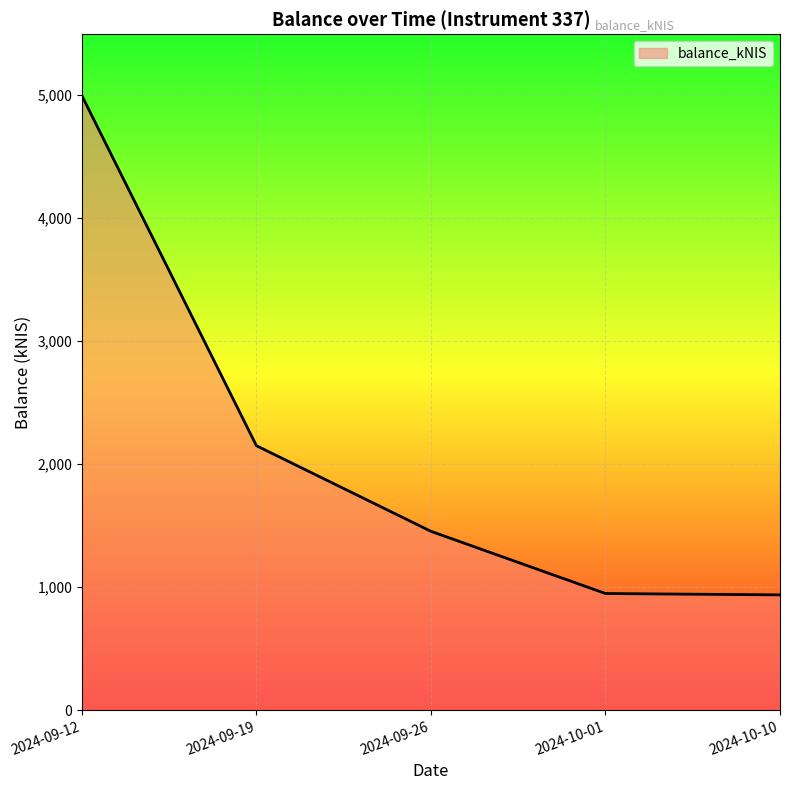

What is the sum of all values?

10484.5